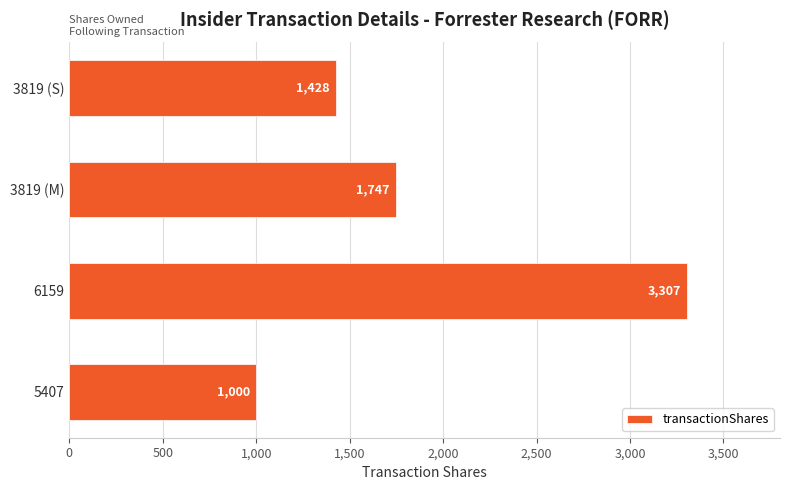

What is the difference between the values at 5407 and 6159?

2307